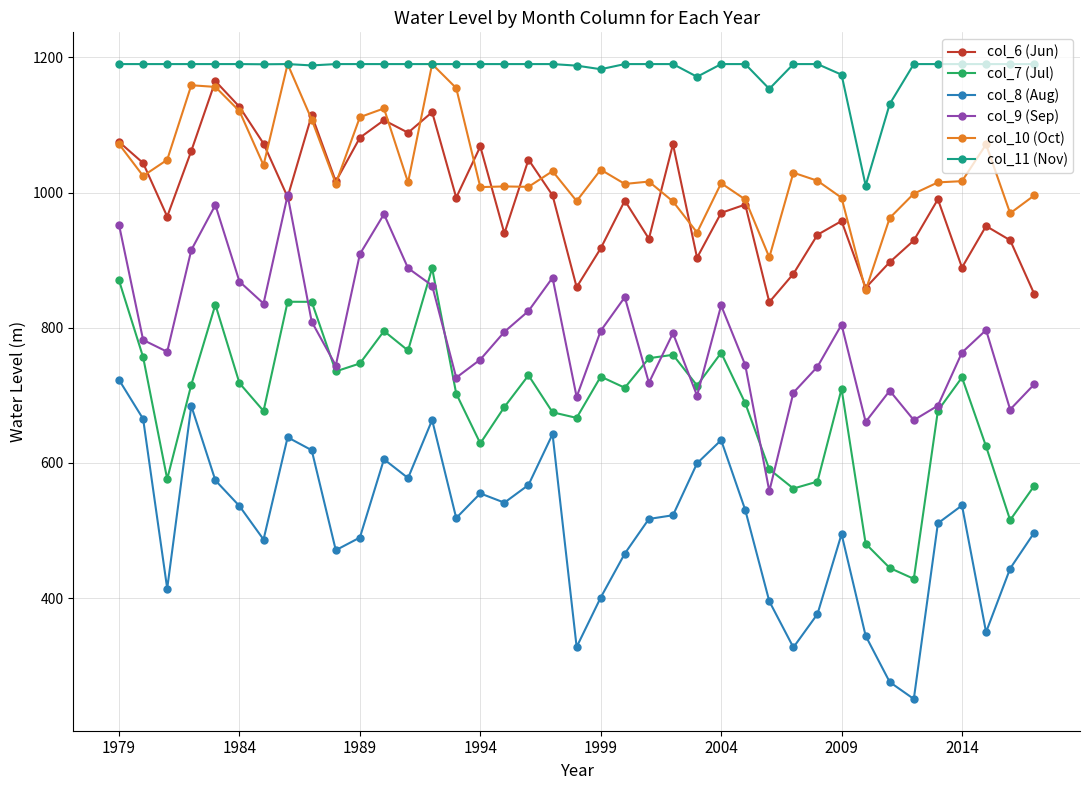

What is the difference between the maximum and minimum values in the col_6 (Jun) series?

326.9